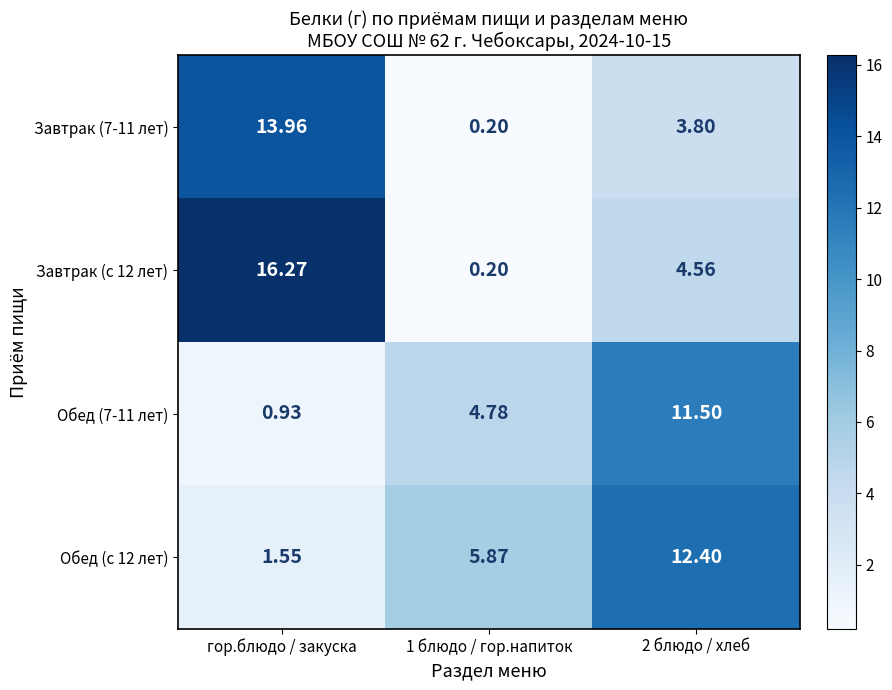

What is the spread (max minus min) of values at гор.блюдо / закуска?

15.3